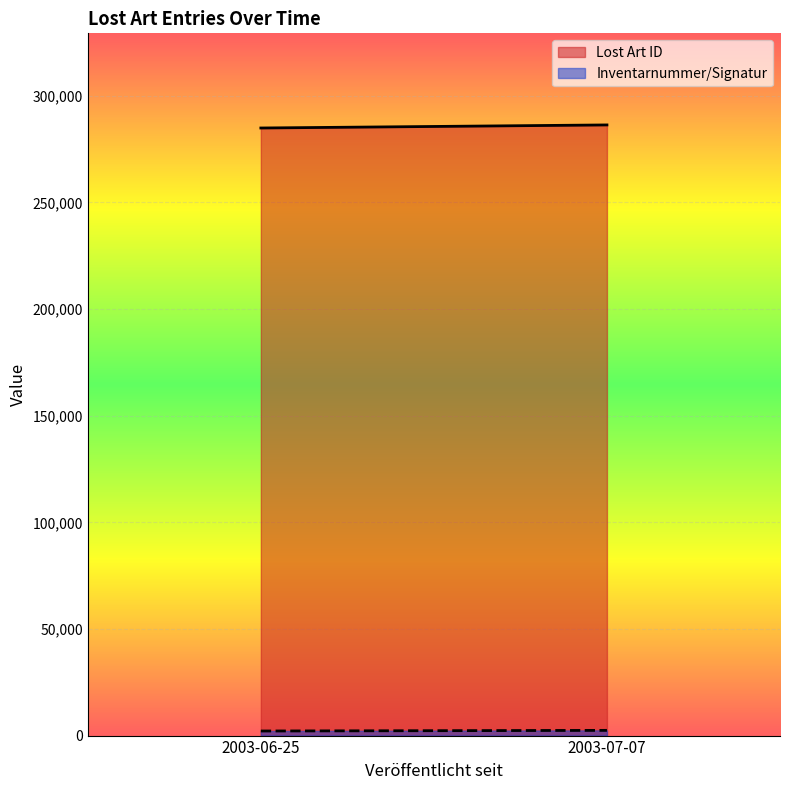

At which category is the sum across all series the highest?

2003-07-07